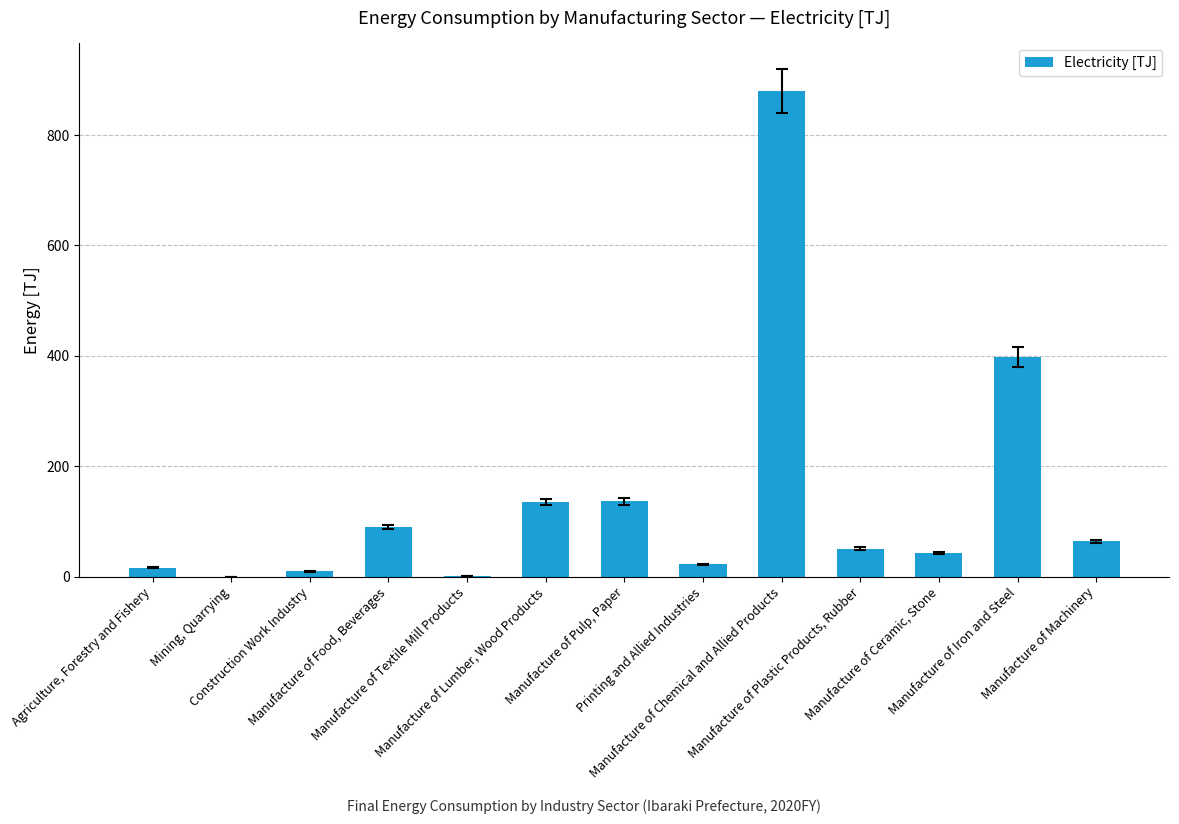

What is the maximum value shown in the chart?

880.2